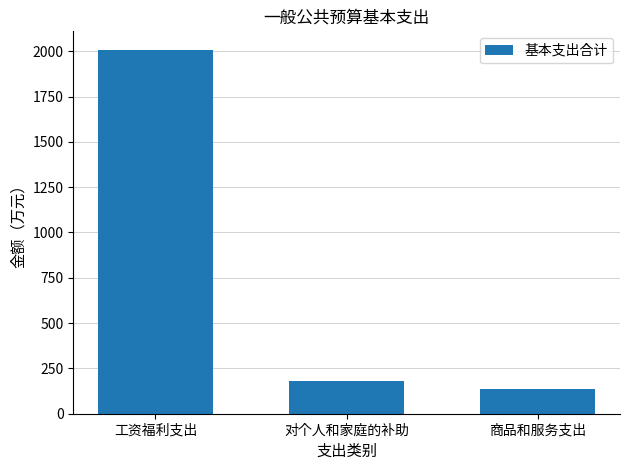

Are the bars grouped side by side (vs. stacked)?

No